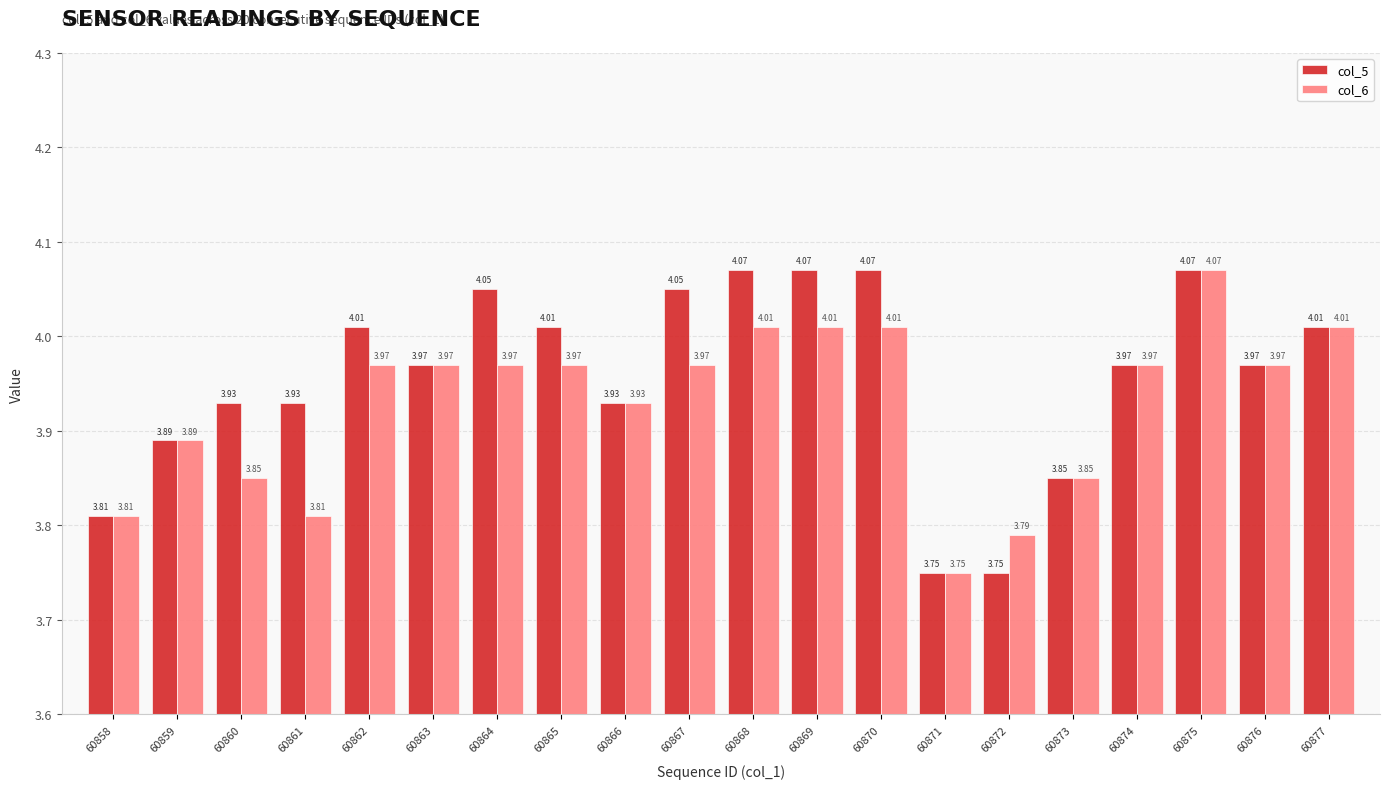

Rank the series by their average value, from highest to lowest.

col_5, col_6